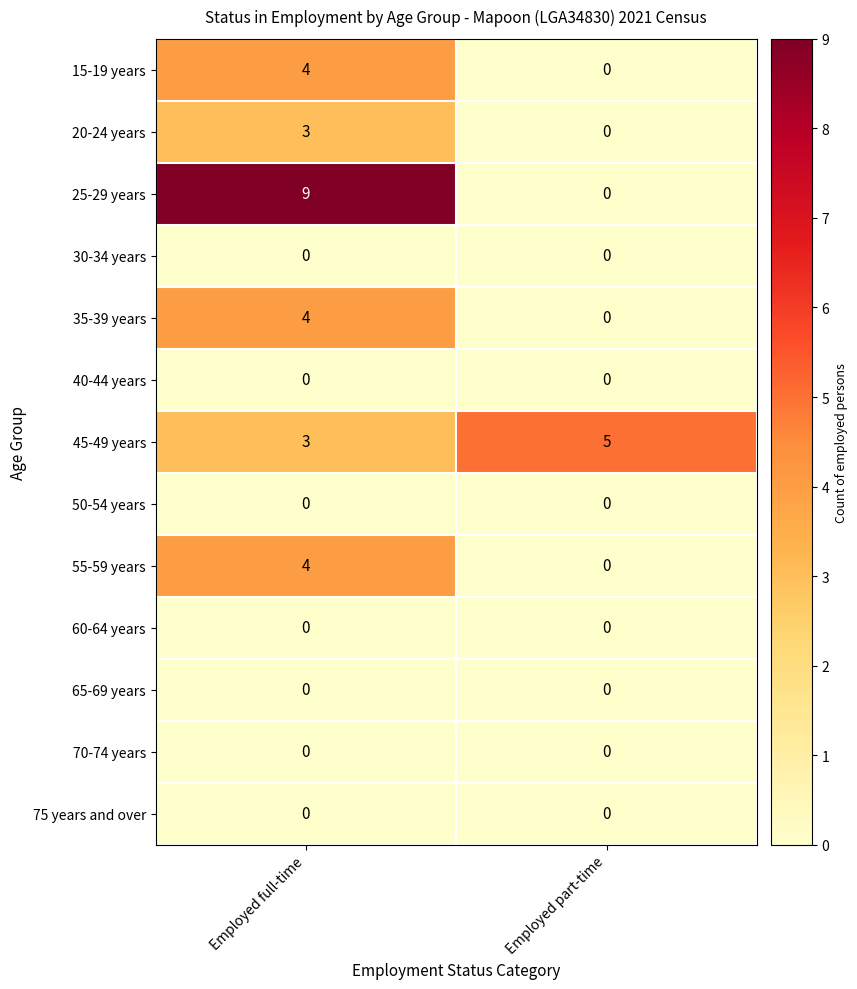

Is the value of 15-19 years at Employed full-time greater than the value of 65-69 years at Employed full-time?

Yes